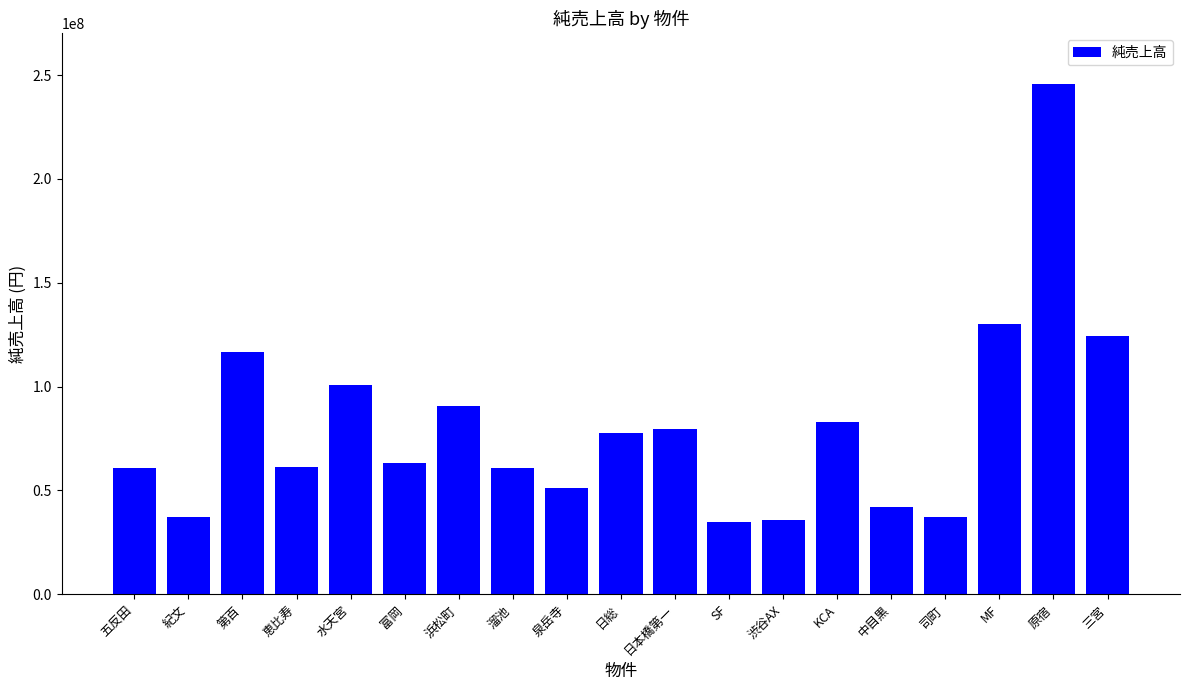

What value does the data have at 恵比寿?

61257745